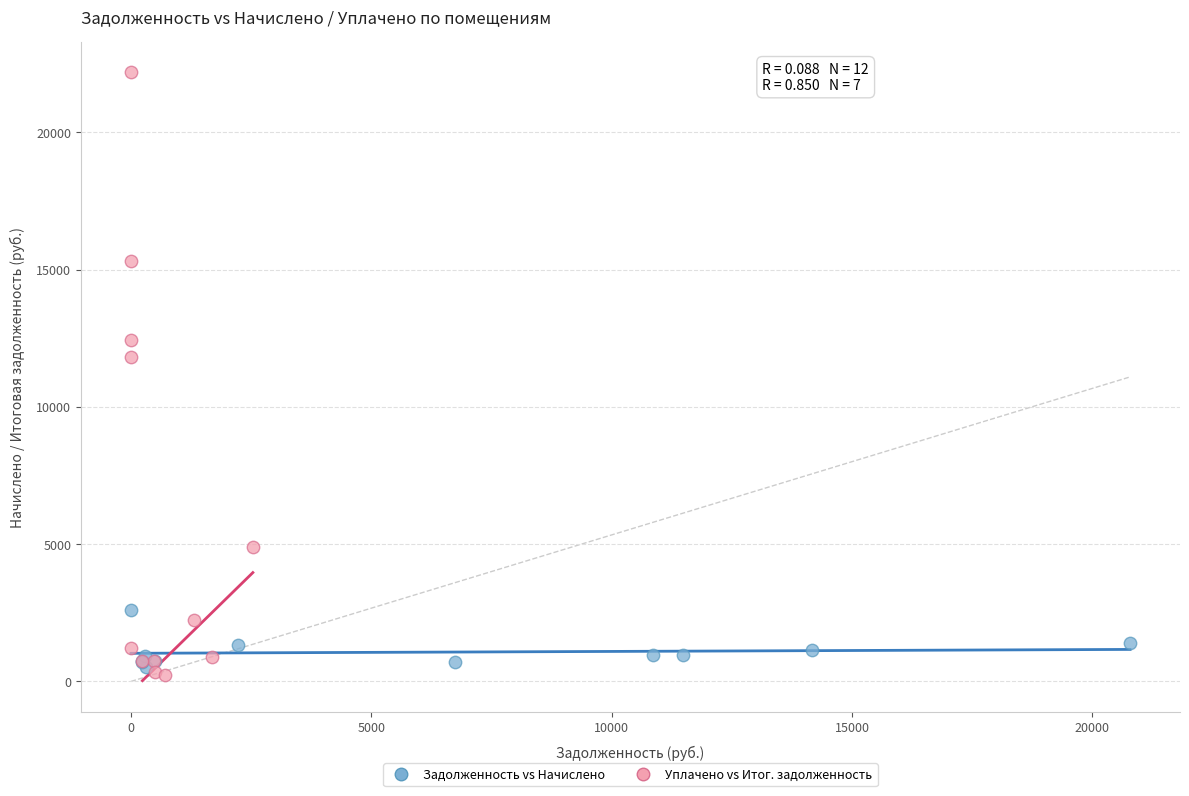

Which series reaches the maximum Y coordinate?

Уплачено vs Итог. задолженность